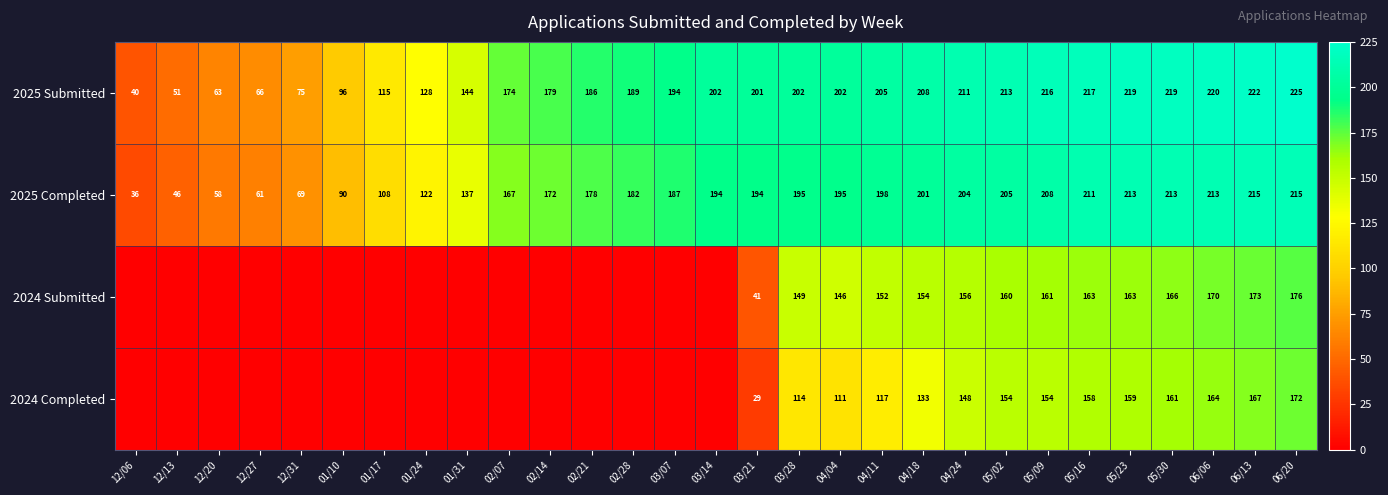

True or false: 2025 Completed has a value of 321 at 03/28.

False